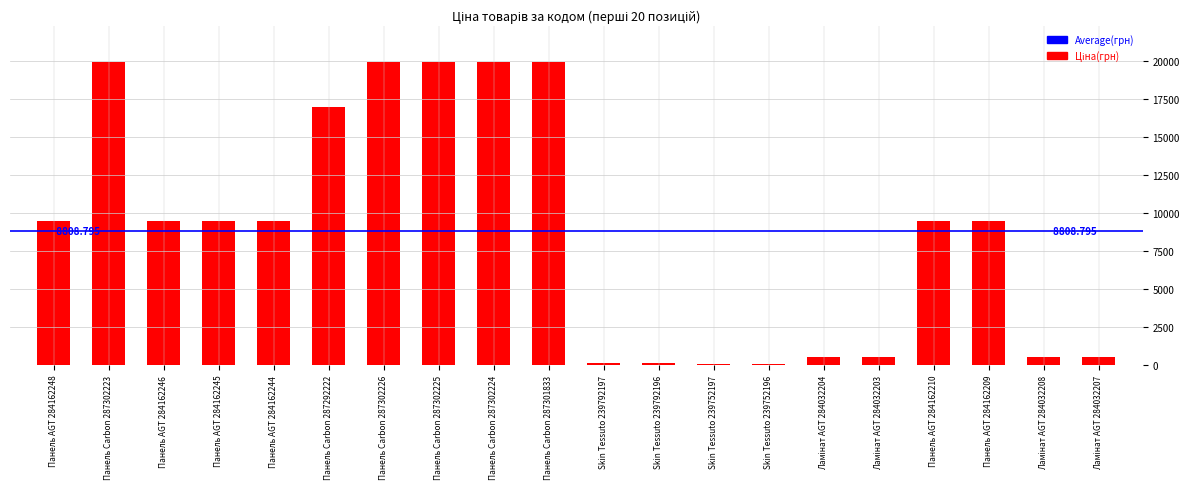

Count the number of categories in the chart.

20